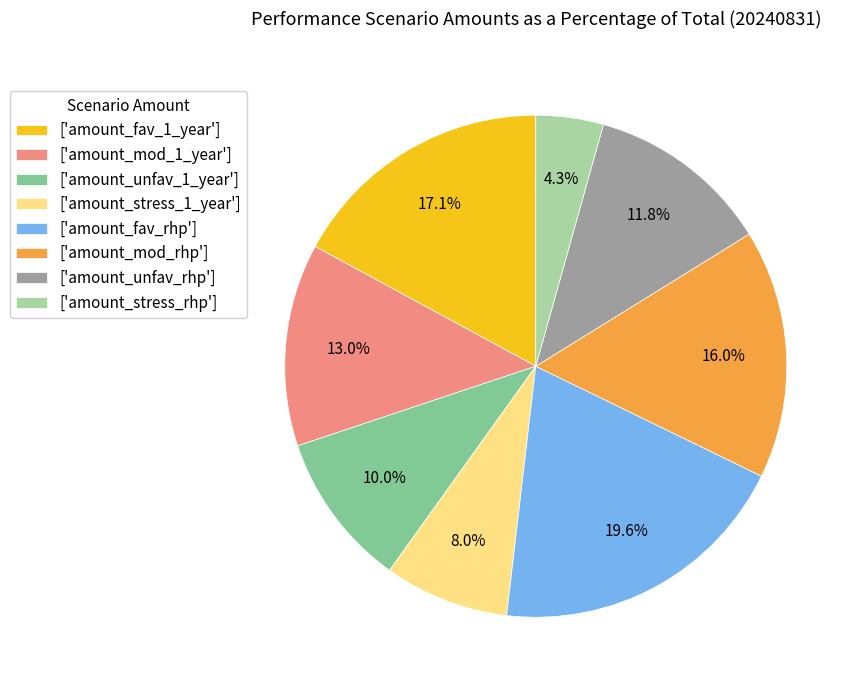

Rank the categories by value from highest to lowest.

['amount_fav_rhp'], ['amount_fav_1_year'], ['amount_mod_rhp'], ['amount_mod_1_year'], ['amount_unfav_rhp'], ['amount_unfav_1_year'], ['amount_stress_1_year'], ['amount_stress_rhp']